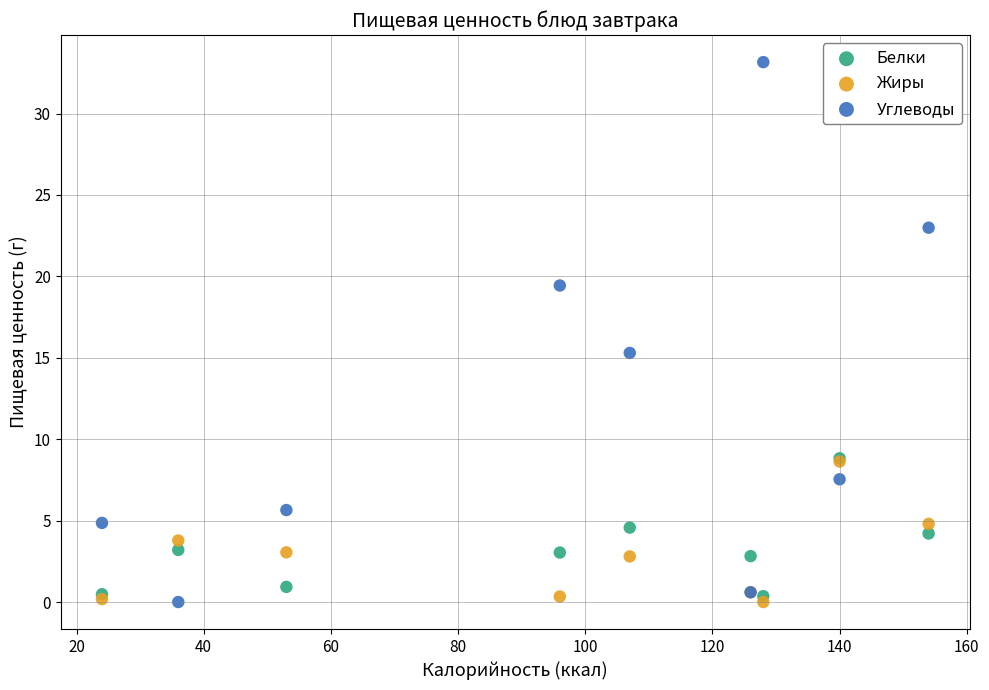

In the Углеводы series, what Y value is closest to 16?

15.3